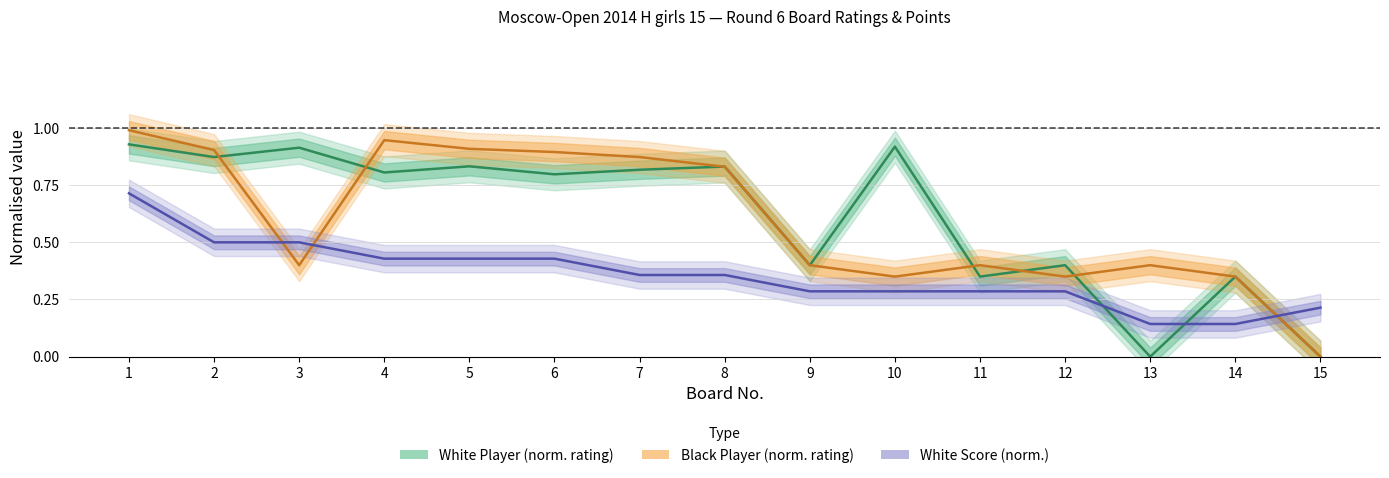

What is the maximum value for White Rating?

0.9